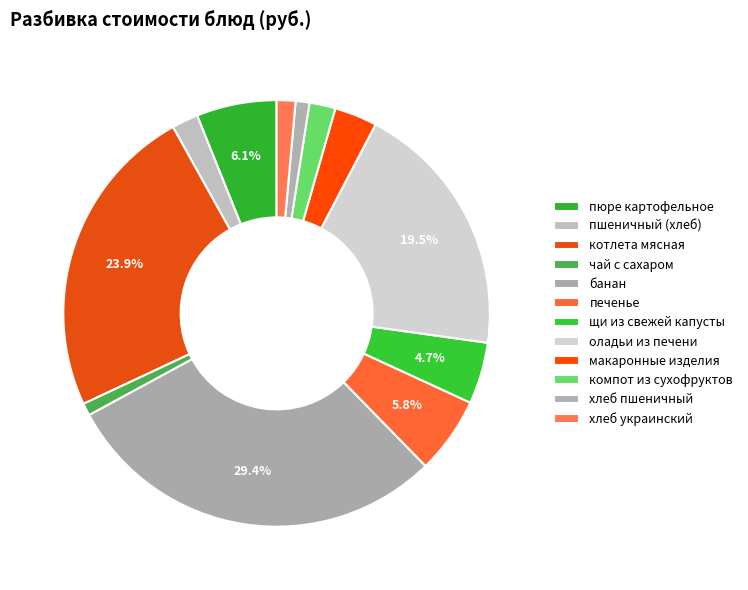

True or false: компот из сухофруктов accounts for 1% of the total.

False